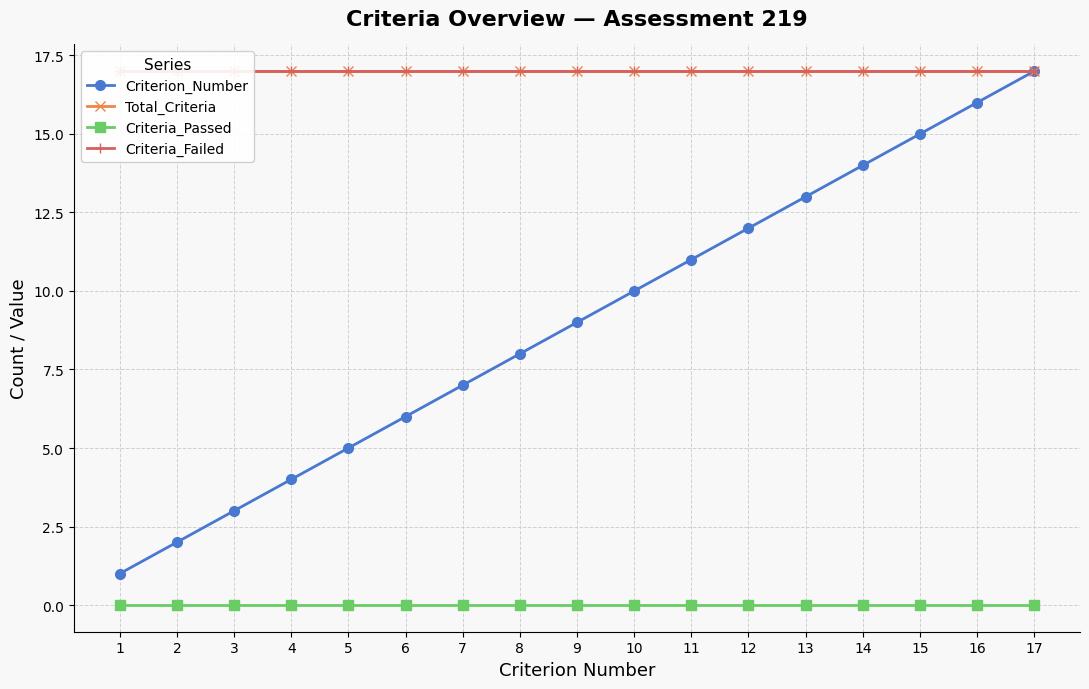

Which series has the largest range (max minus min)?

Criterion_Number